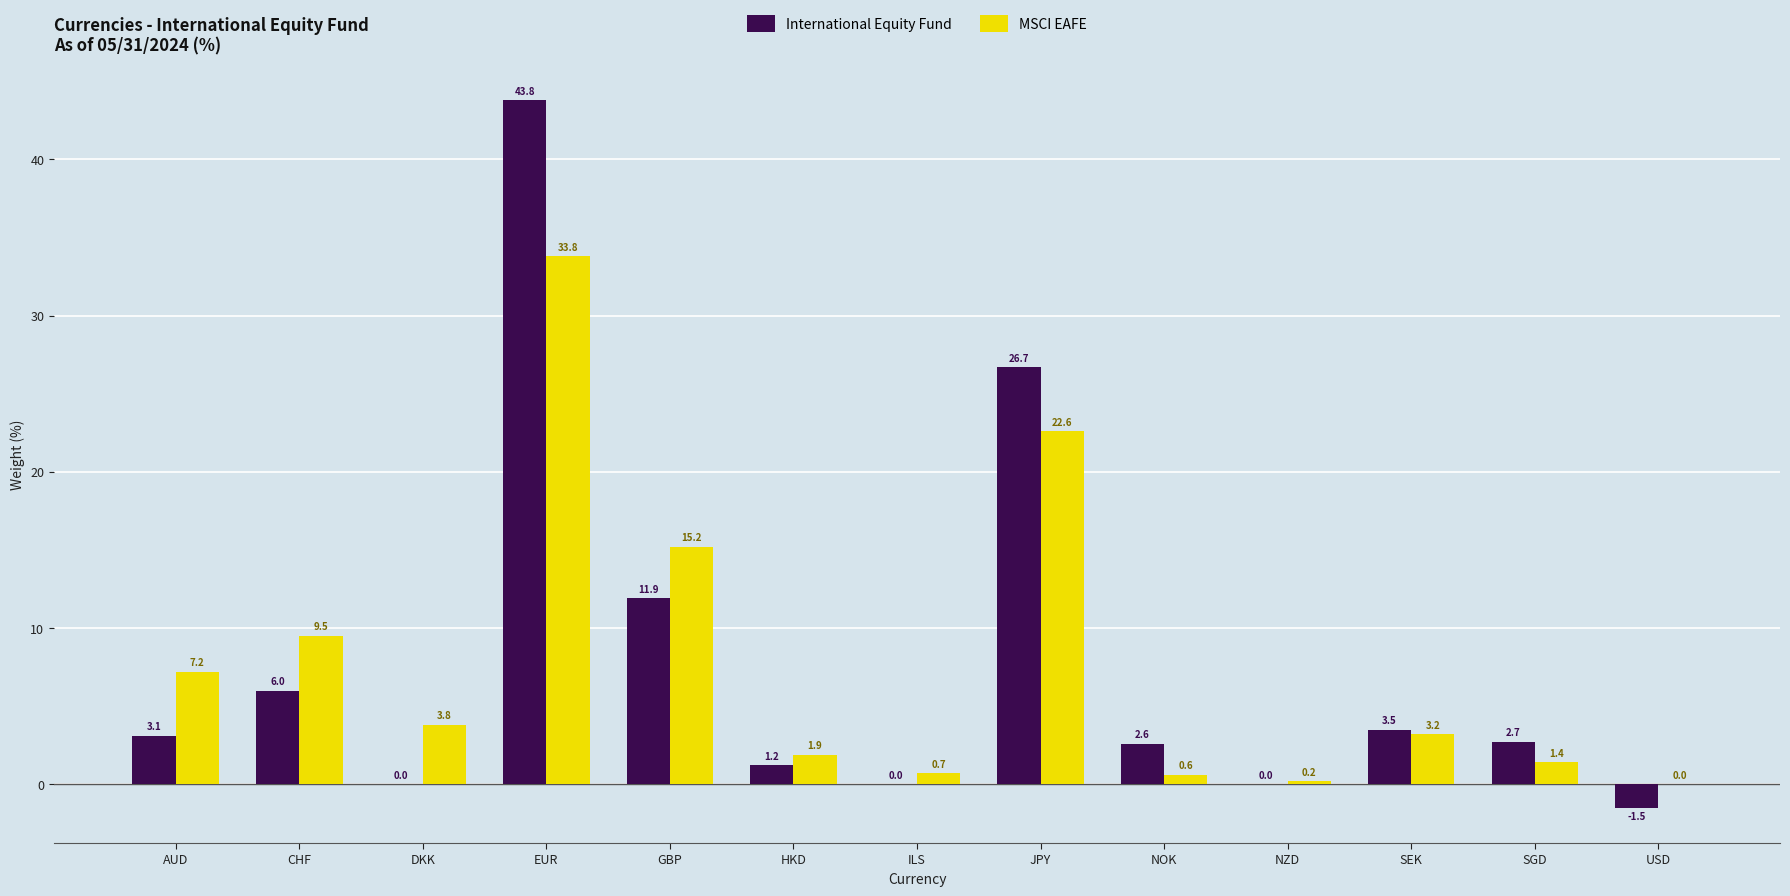

True or false: International Equity Fund has a value of 3.5 at SEK.

True